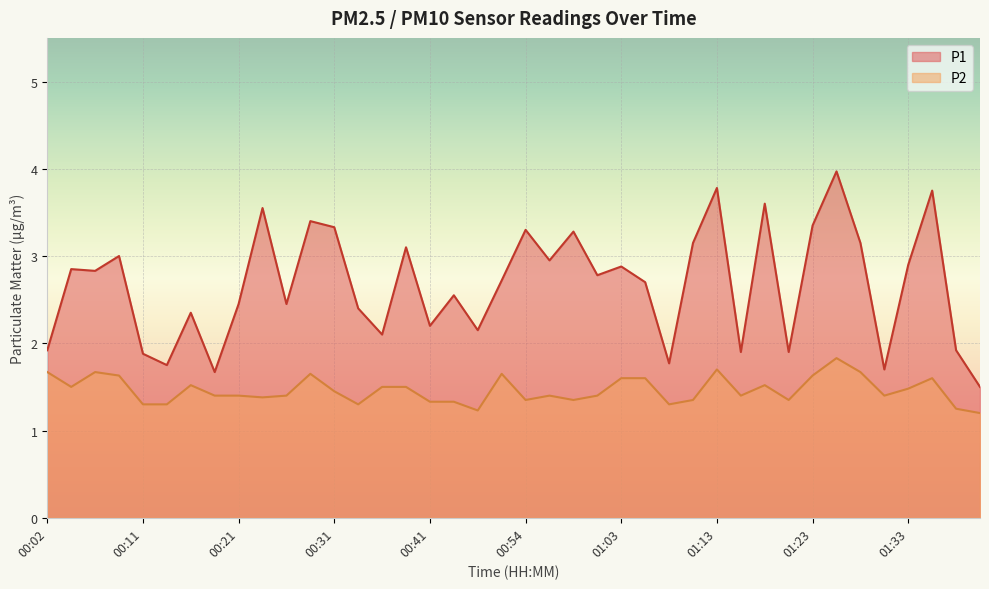

Which series has the largest range (max minus min)?

P1